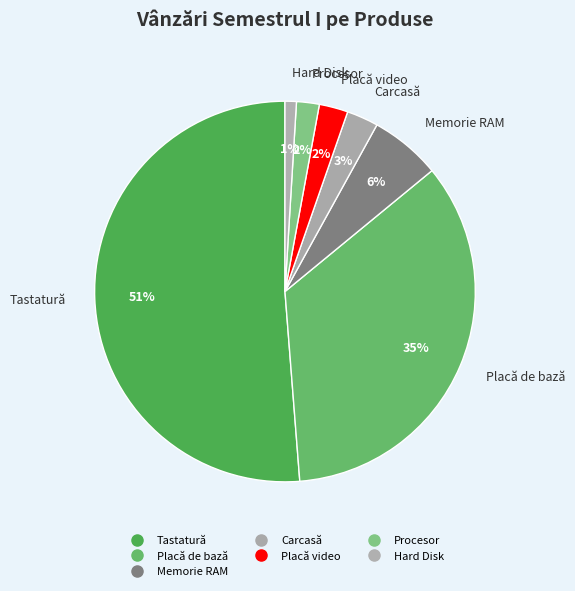

How many segments does this pie chart have?

7